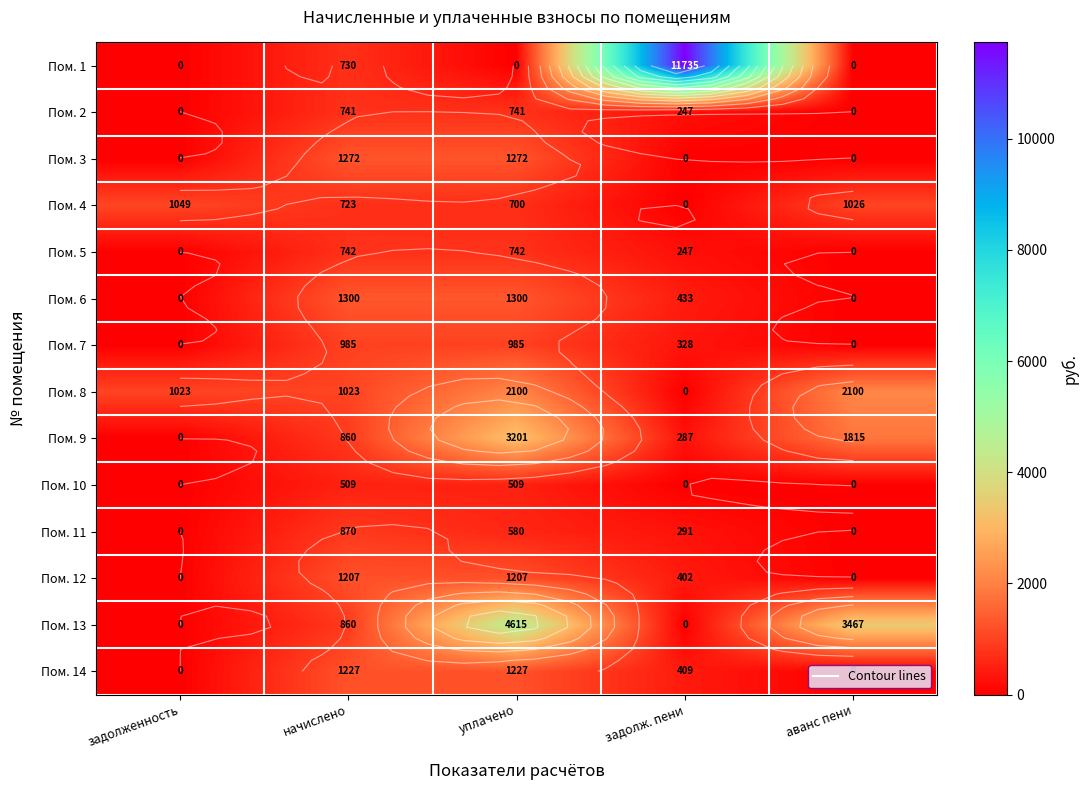

What is the average value of the Пом. 10 series?

203.6